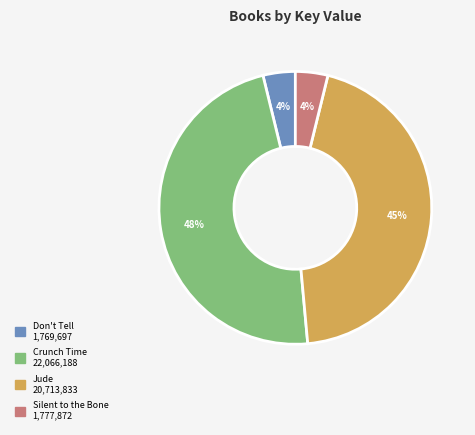

To the nearest percent, what portion does Jude represent?

45%